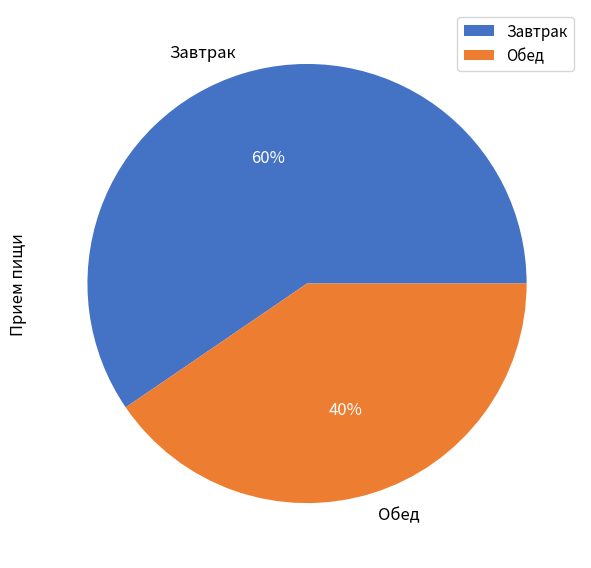

True or false: Обед accounts for 54% of the total.

False